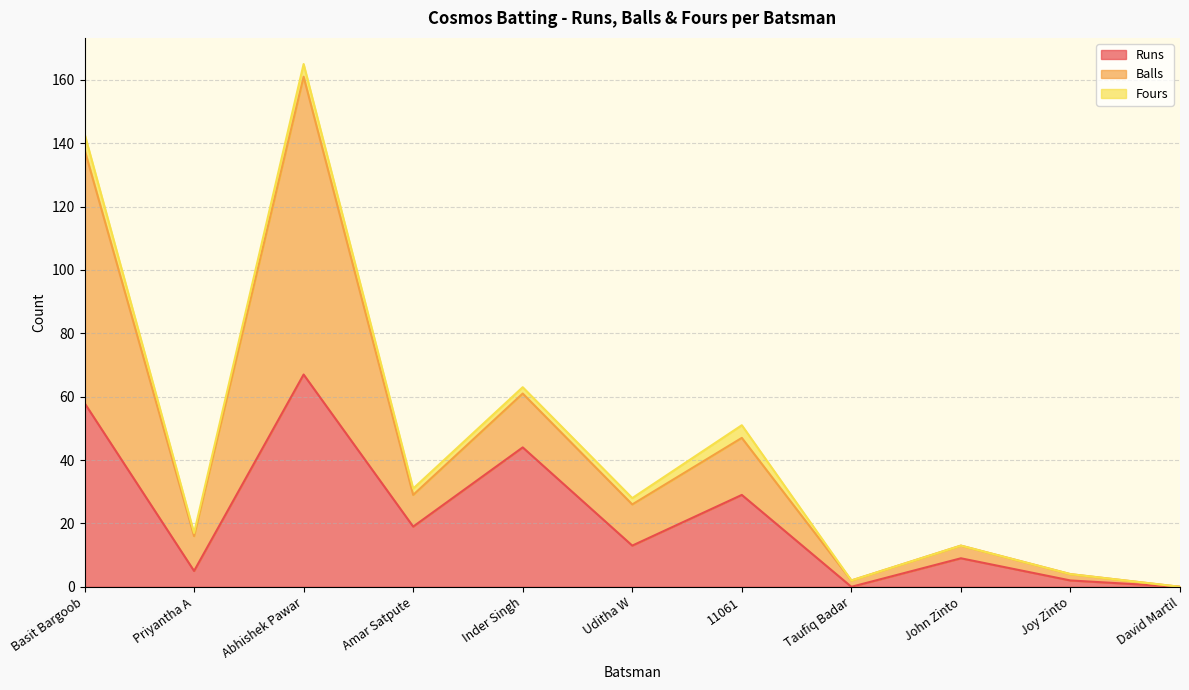

How many data points does each series have?

11